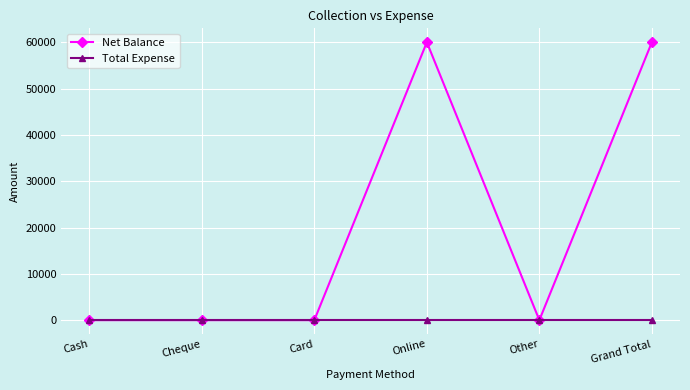

At how many categories does at least one series exceed 10648?

2